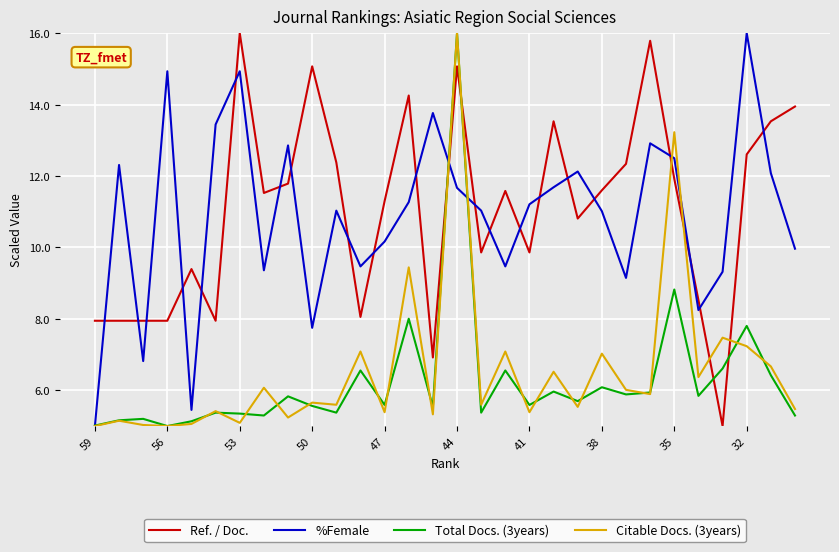

What is the maximum value for Total Docs. (3years)?

16.0